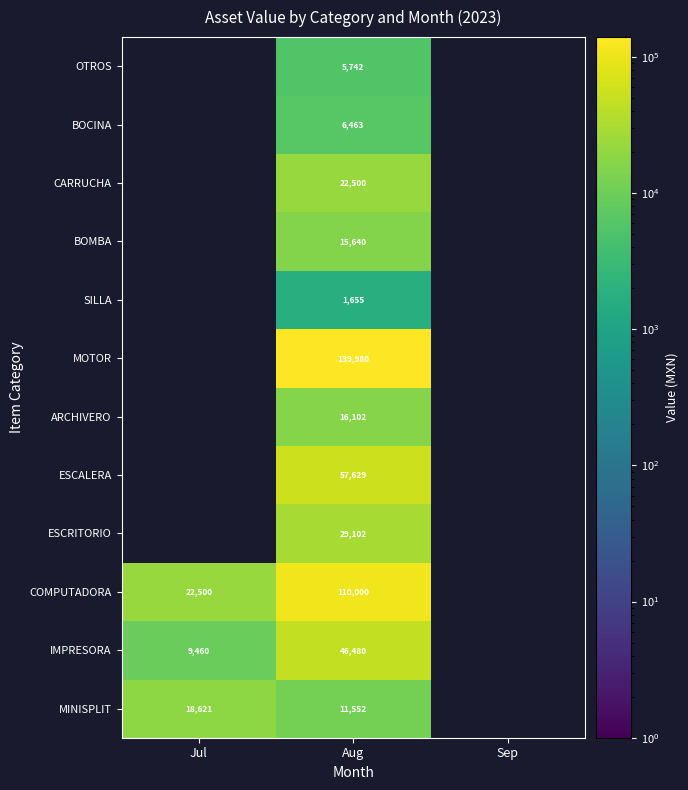

What is the spread (max minus min) of values at Aug?

138325